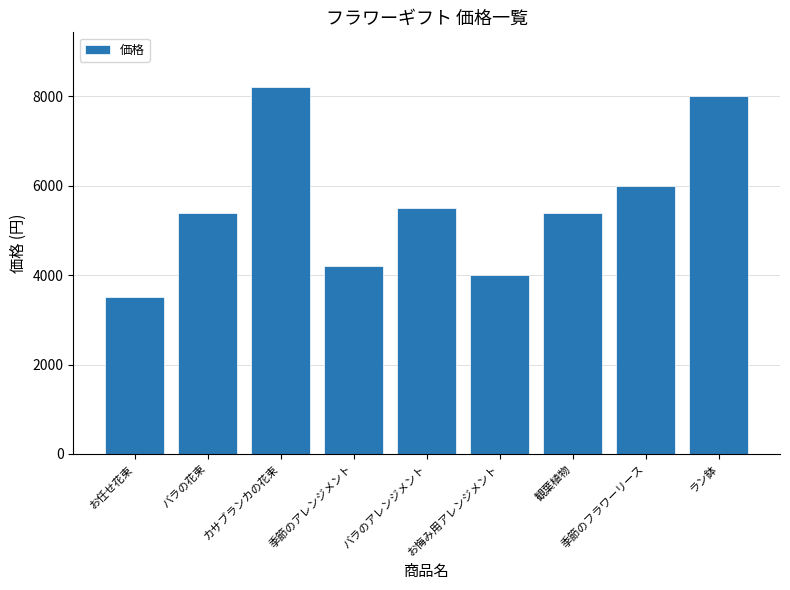

Is it true that the value at お悔み用アレンジメント is 2552?

False